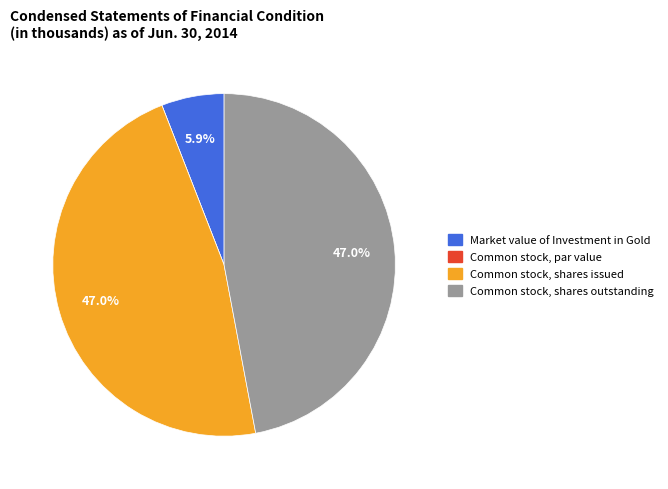

Which has a higher value, Common stock, shares outstanding or Market value of Investment in Gold?

Common stock, shares outstanding